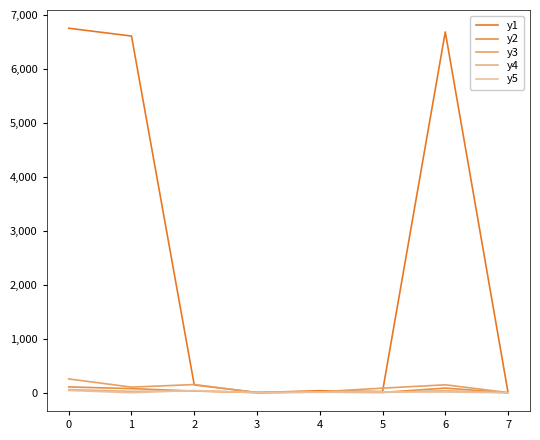

How many lines are shown in the chart?

5